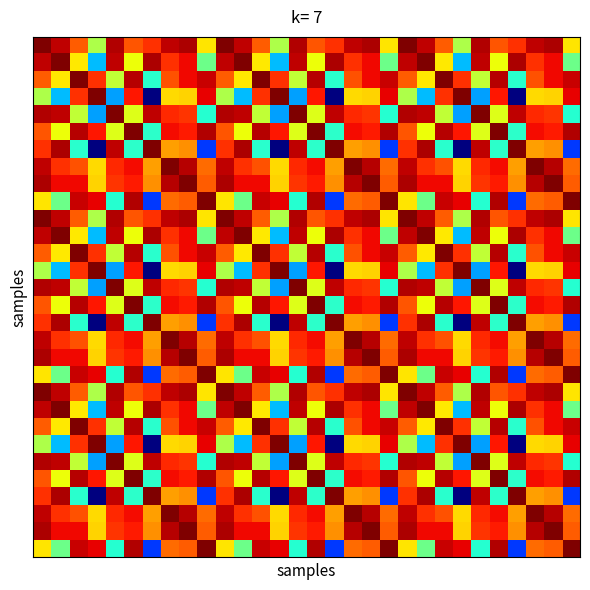

What is the maximum value shown in the chart?

1.0